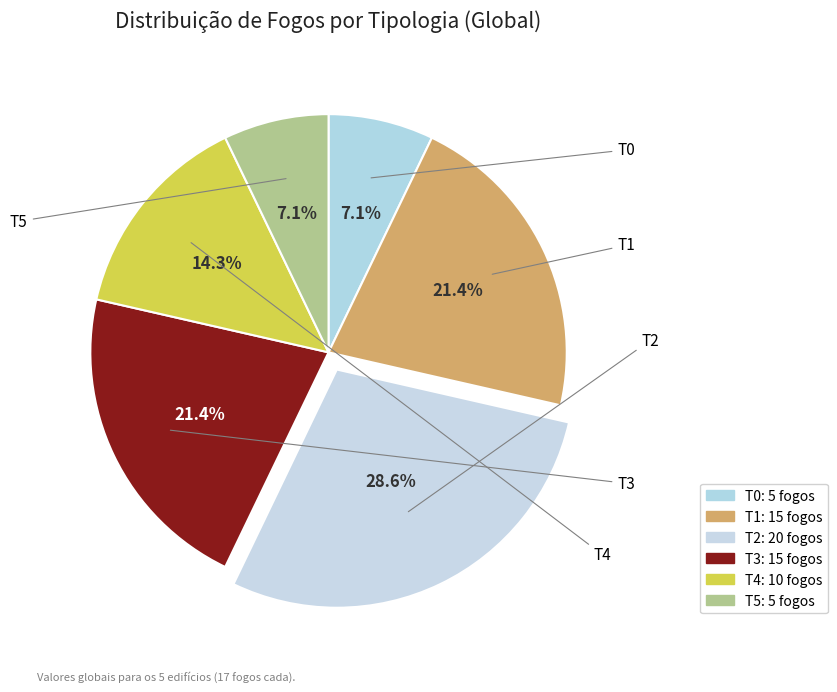

To the nearest percent, what is the average slice percentage?

17%